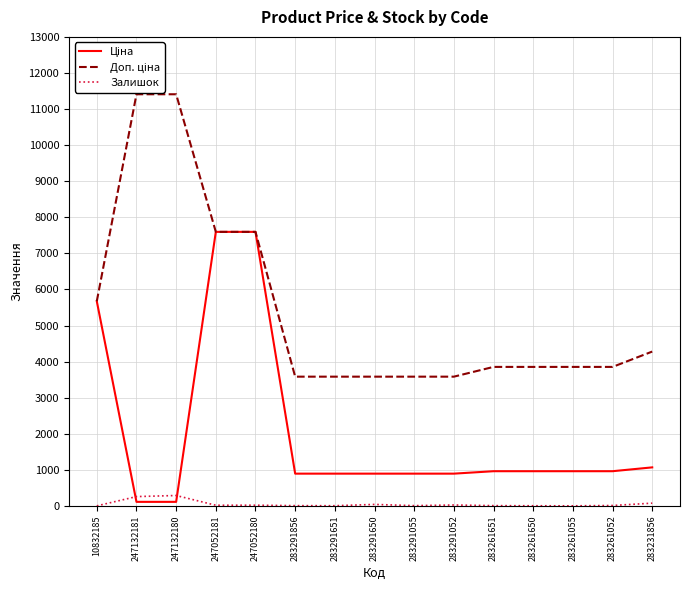

True or false: Ціна and Доп. ціна intersect in this chart.

False